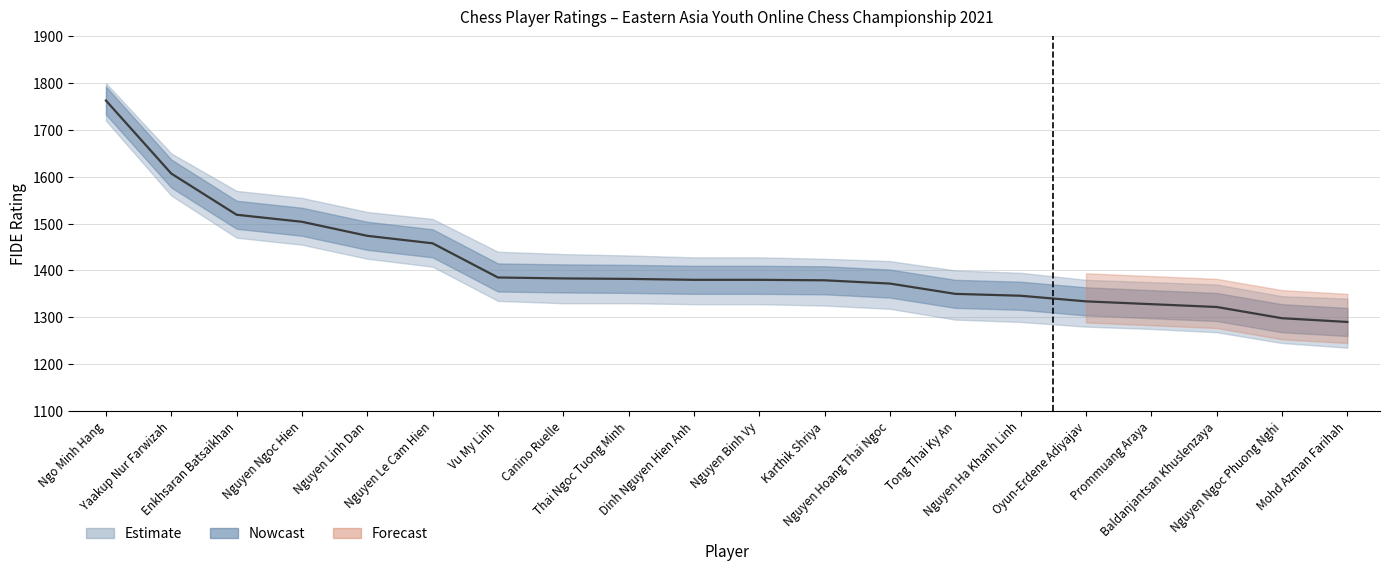

How many data points are above 1380?

9